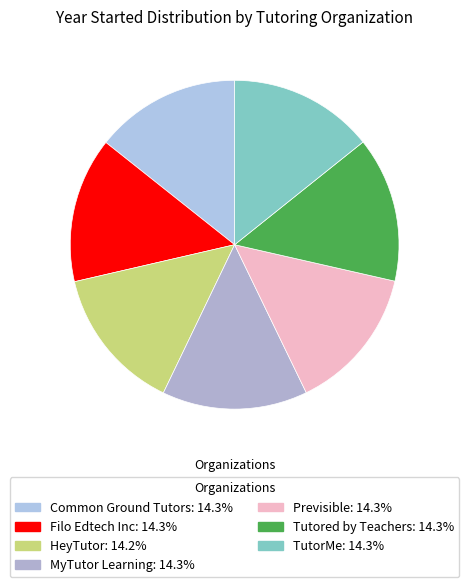

How many slices are in this pie chart?

7